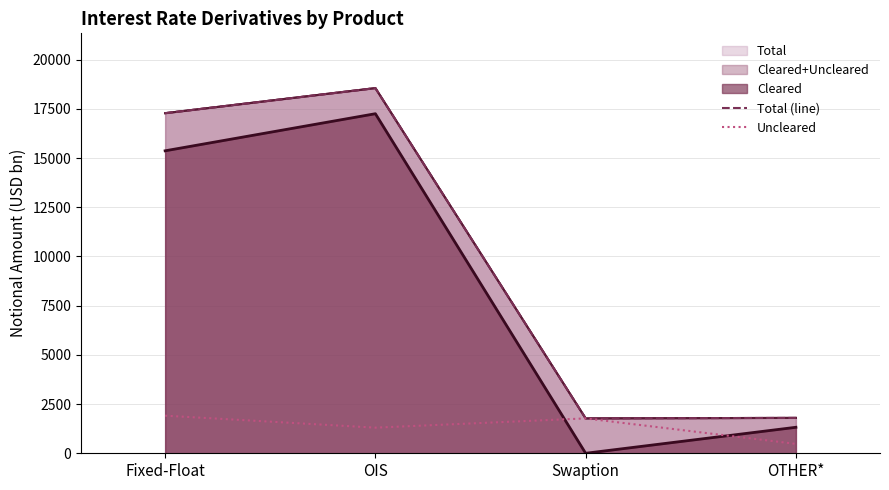

Which category has the highest value in the Uncleared series?

Fixed-Float